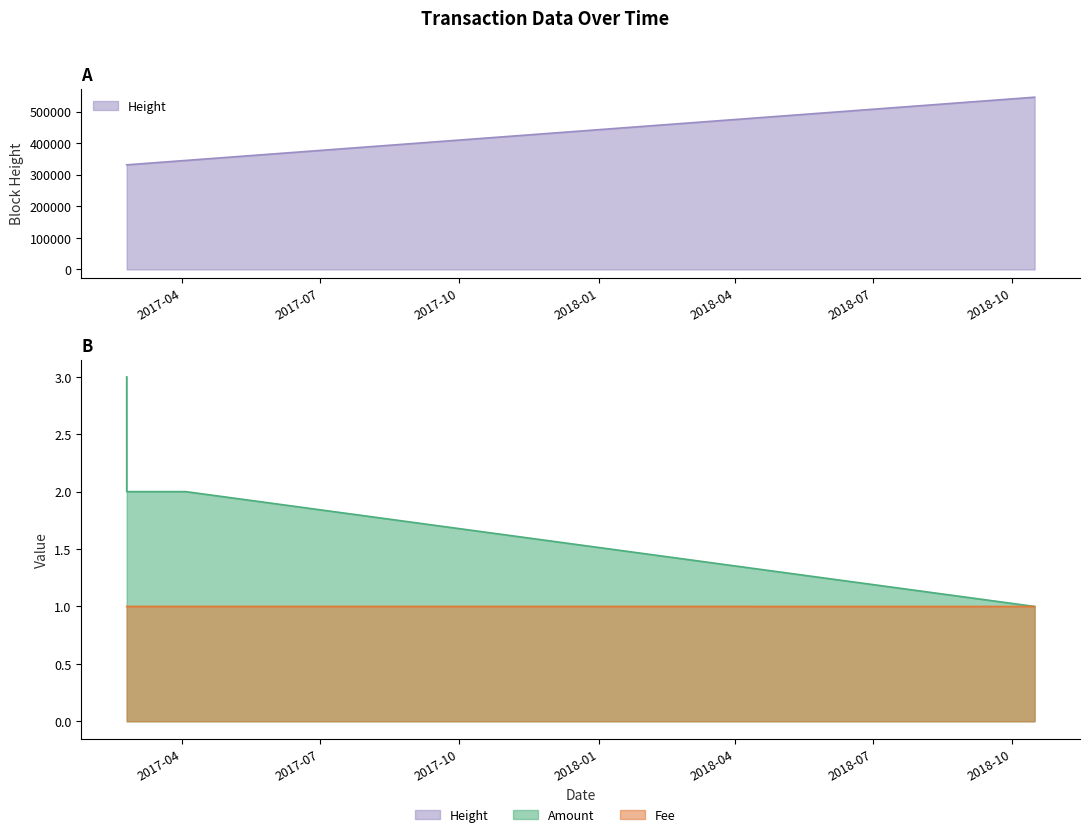

Which category has the highest value in the Amount series?

2017-02-23 05:46:27